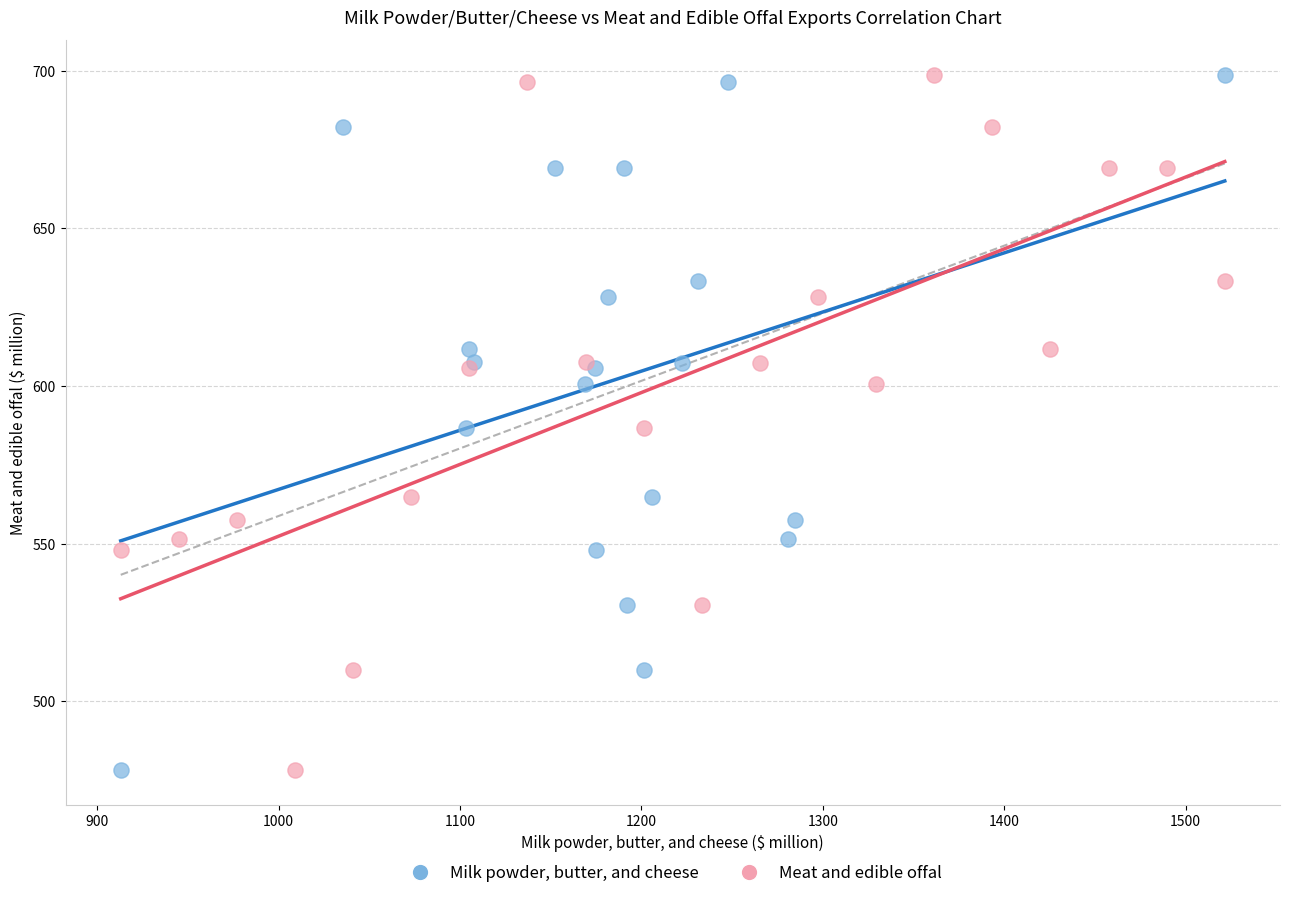

What are all the series names shown in the legend?

Milk powder, butter, and cheese, Meat and edible offal